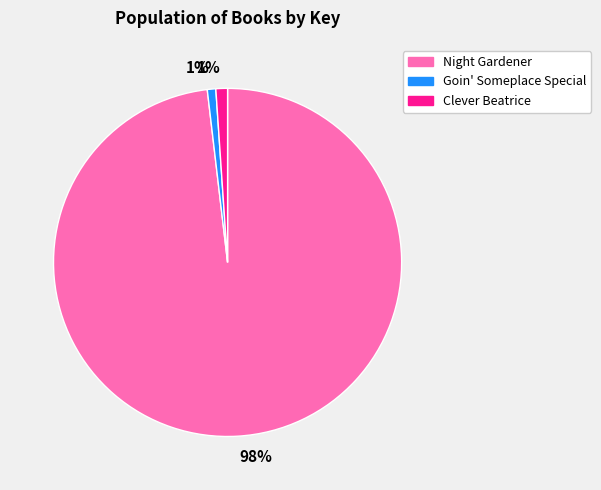

Does any single category account for the majority?

Yes